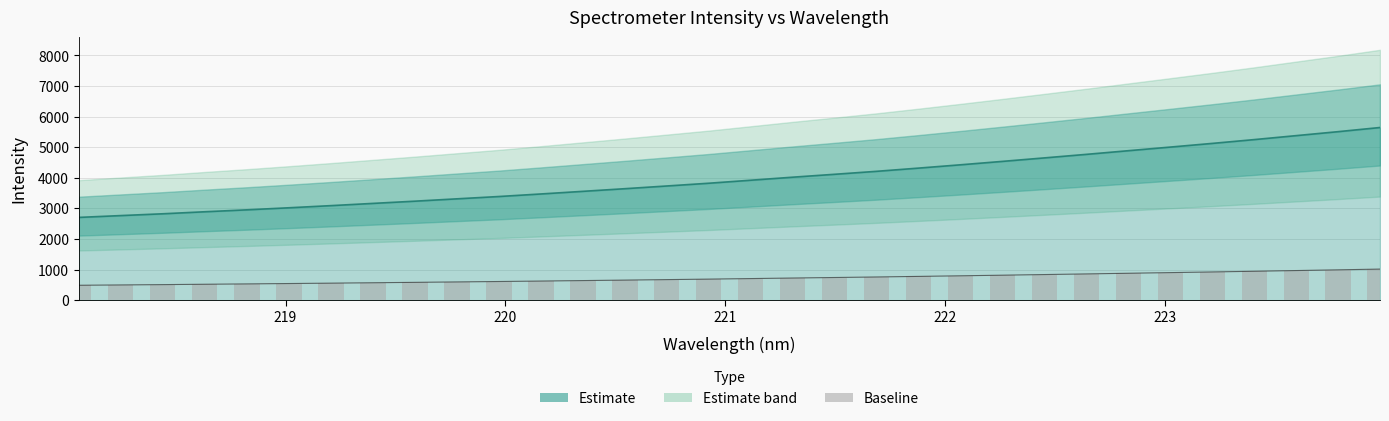

What is the sum of all values?

22919.3